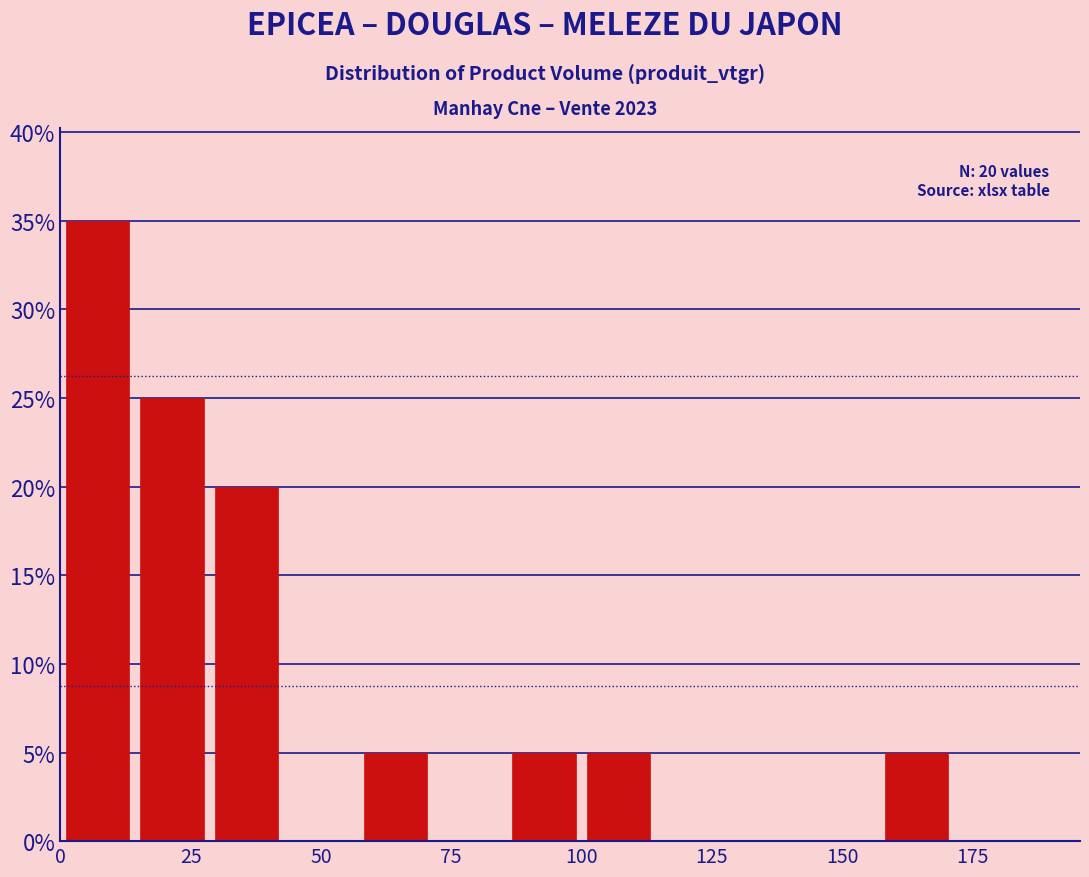

Around what value on the x-axis is the tallest bar? Give the approximate position of its centre, as read against the axis.

5